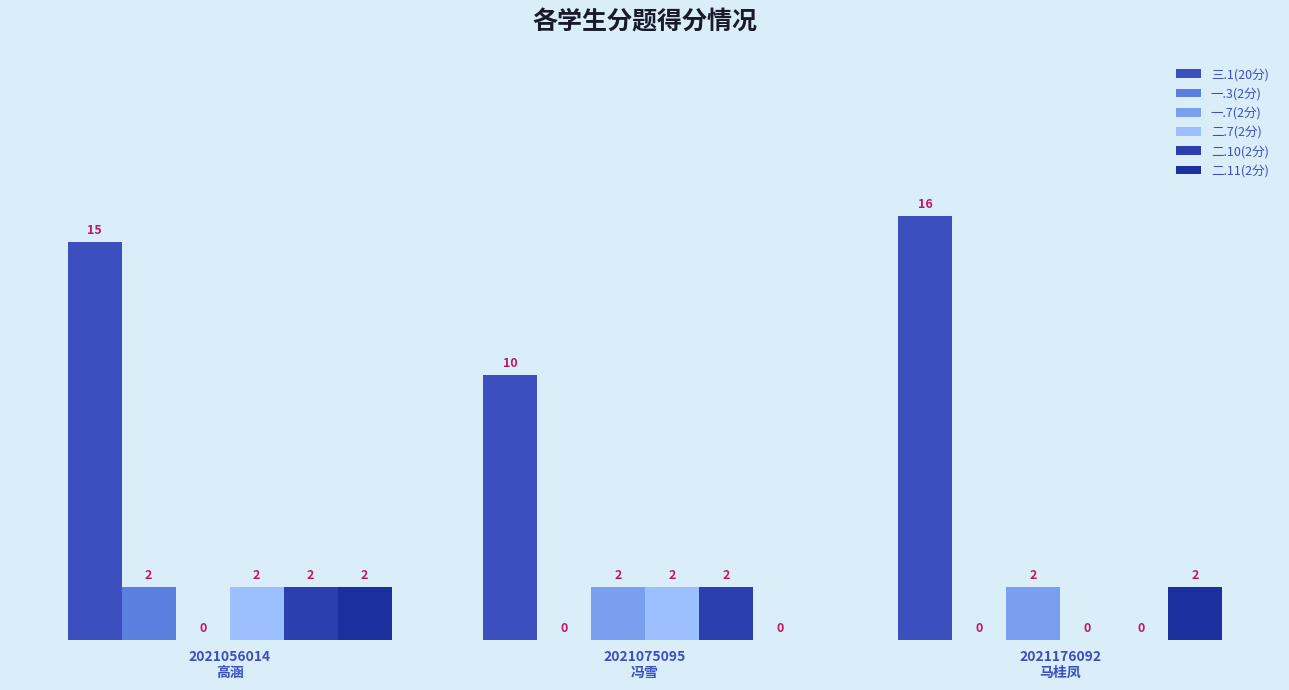

What is the difference between the second highest and minimum values in the 一.7(2分) series?

2